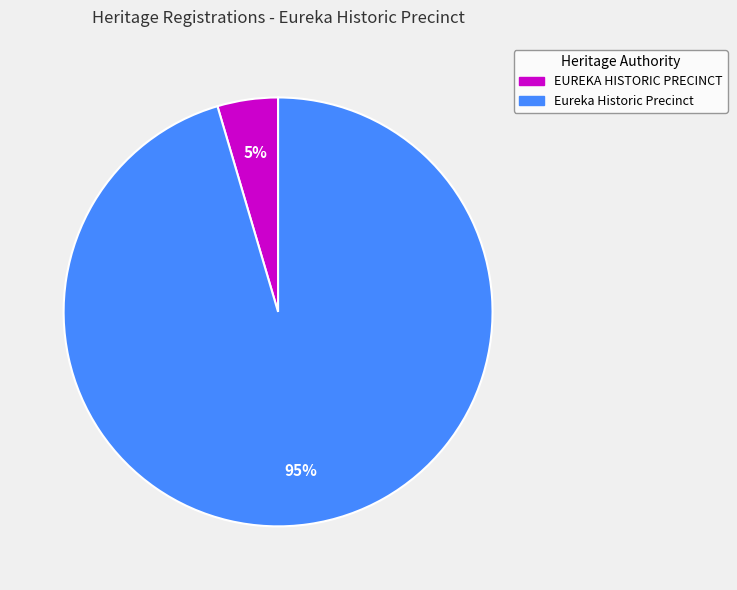

Between Eureka Historic Precinct and EUREKA HISTORIC PRECINCT, which is larger?

Eureka Historic Precinct